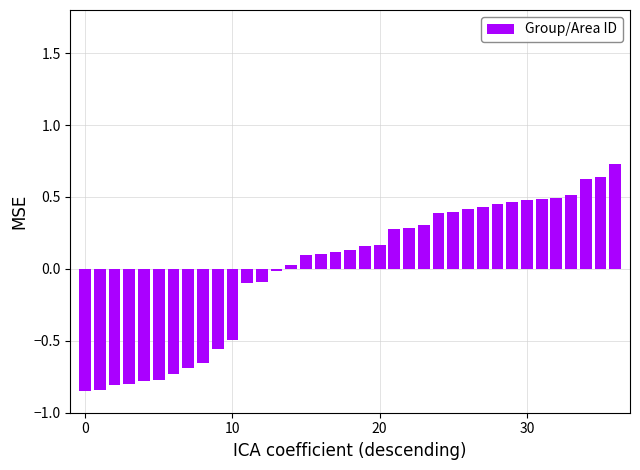

What is the difference between the second highest and minimum values?

1.5